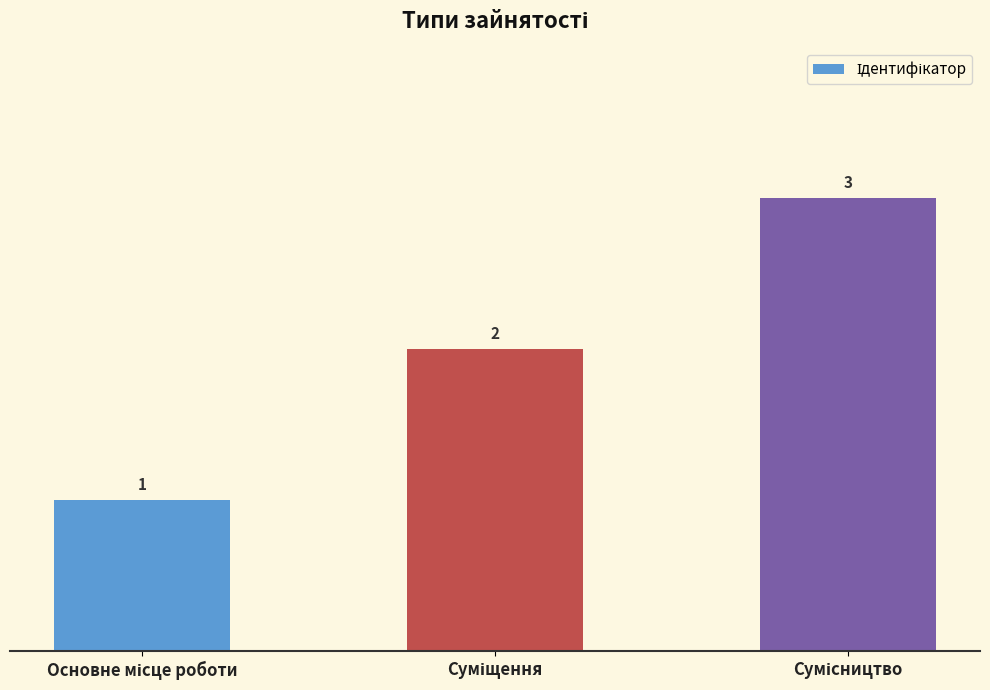

What is the maximum value shown in the chart?

3